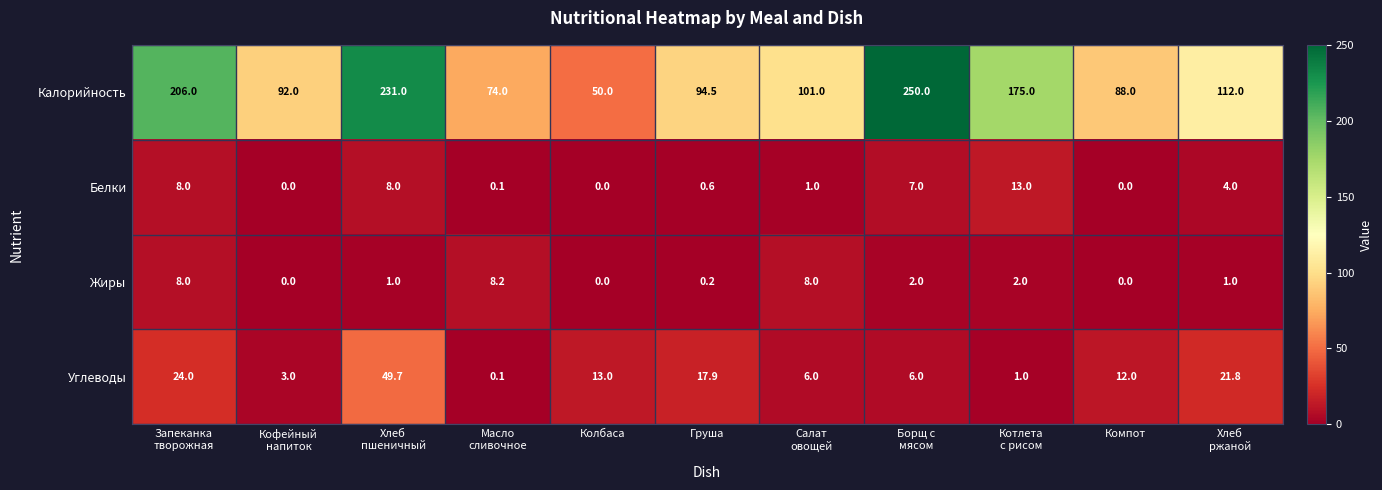

Between Запеканка
творожная and Кофейный
напиток, which series saw the biggest shift?

Калорийность